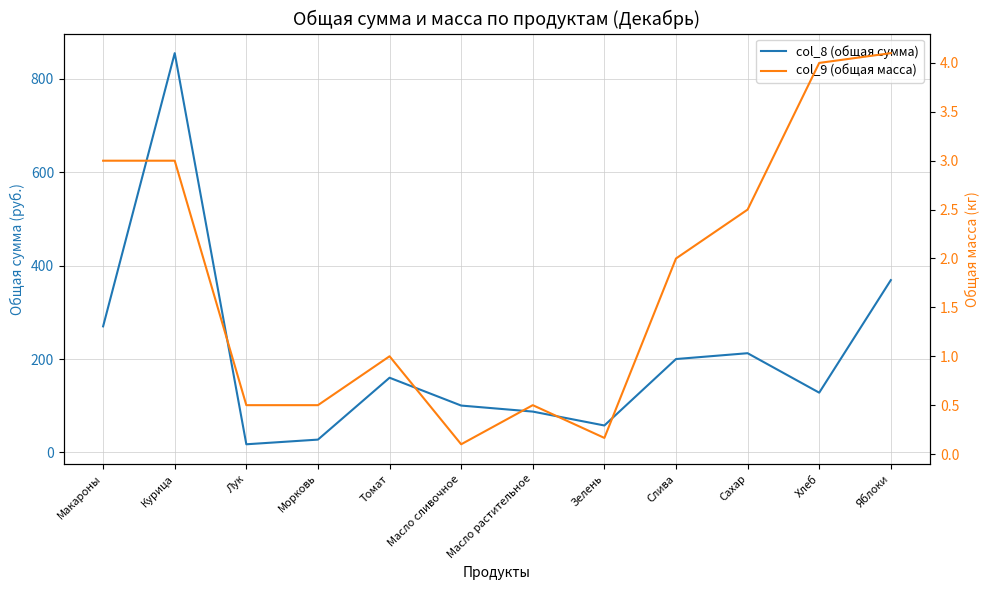

Reading left to right, what are all the values shown in this chart?

col_8 (общая сумма): 270.0	855.0	17.5	27.5	160.0	100.4	87.5	57.8	200.0	212.5	128.0	369.0
col_9 (общая масса): 3.0	3.0	0.5	0.5	1.0	0.1	0.5	0.2	2.0	2.5	4.0	4.1